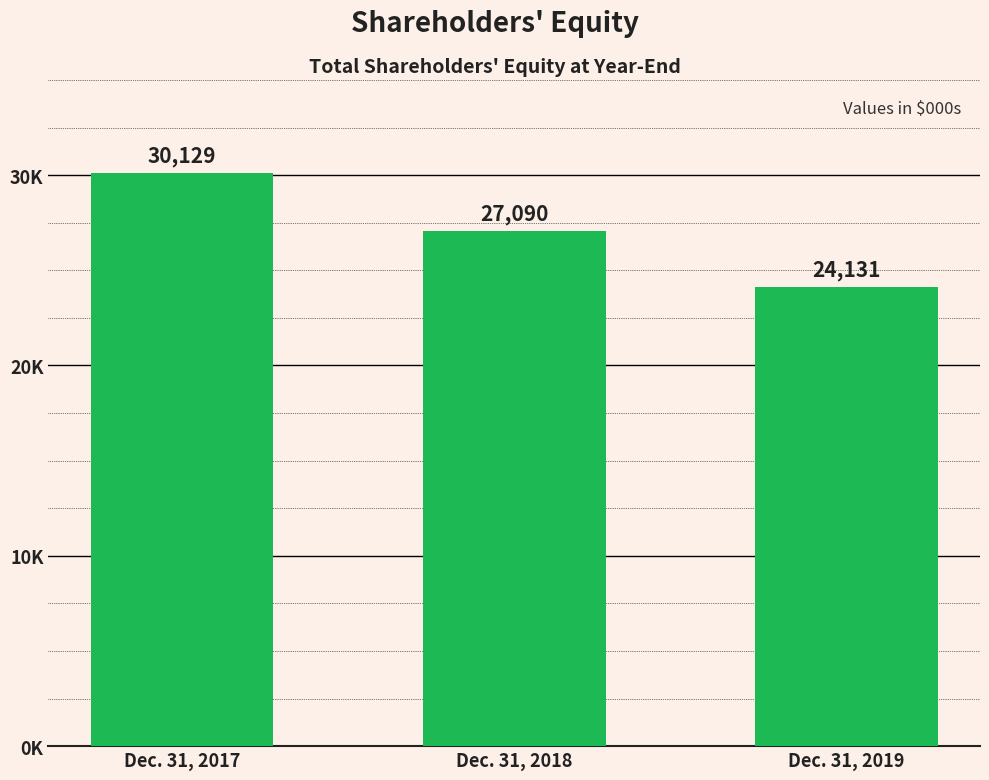

Read the value at Dec. 31, 2019, to the nearest 50.

24150